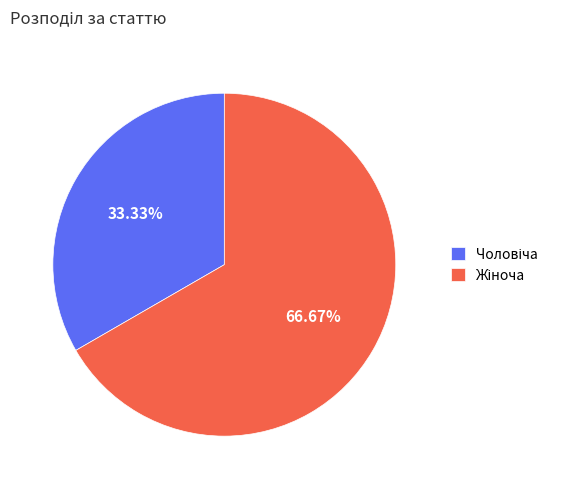

Is there any slice that represents more than half of the pie?

Yes